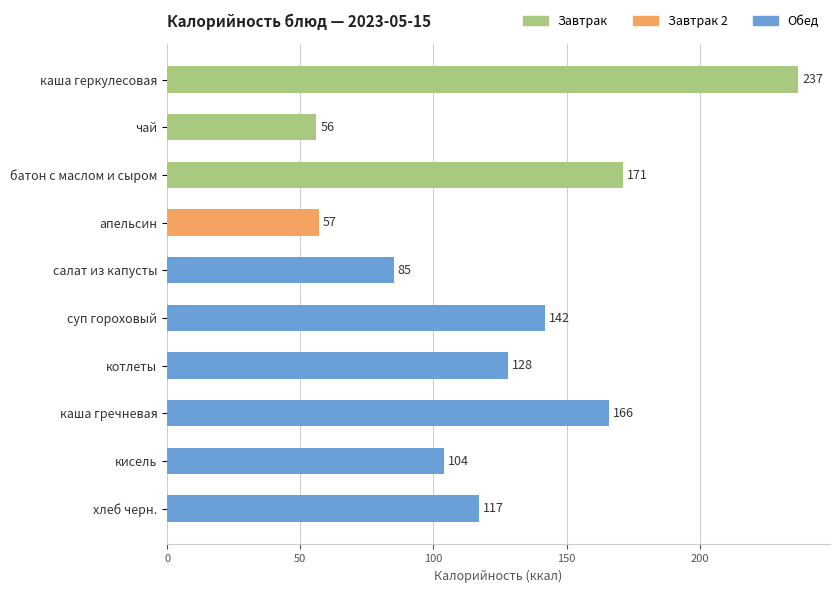

At which label is the value closest to 146?

суп гороховый